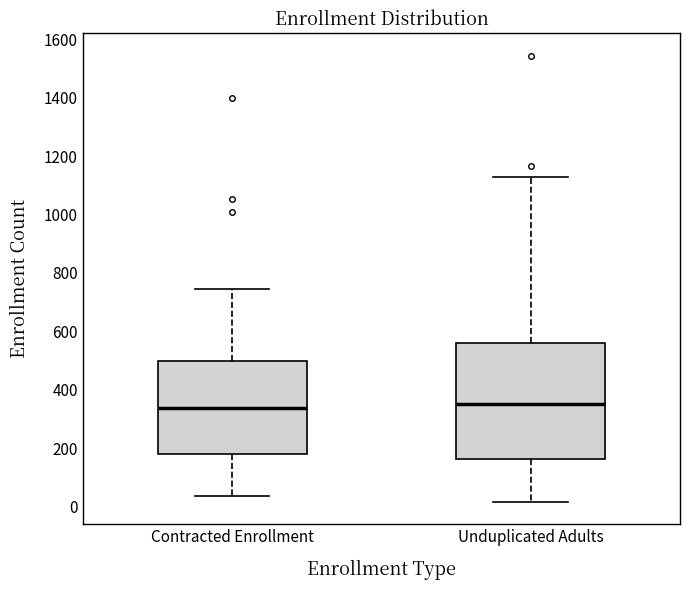

Which box is the tallest, from its lower edge to its upper edge?

Unduplicated Adults